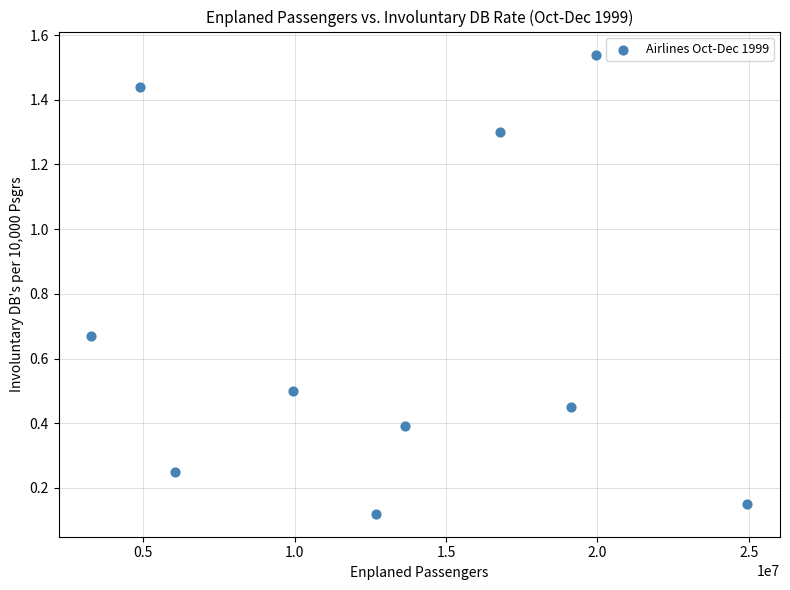

What is the average X value?

13133122.6